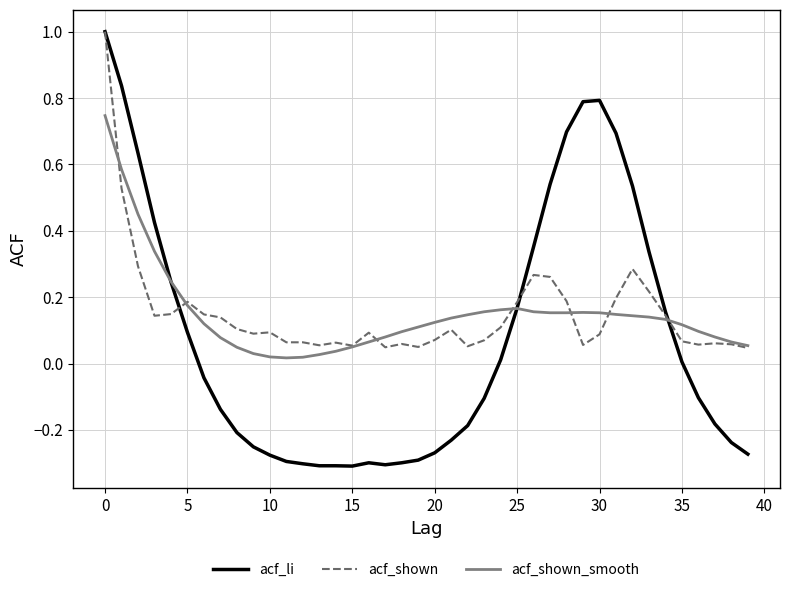

Which series has the largest range (max minus min)?

acf_li